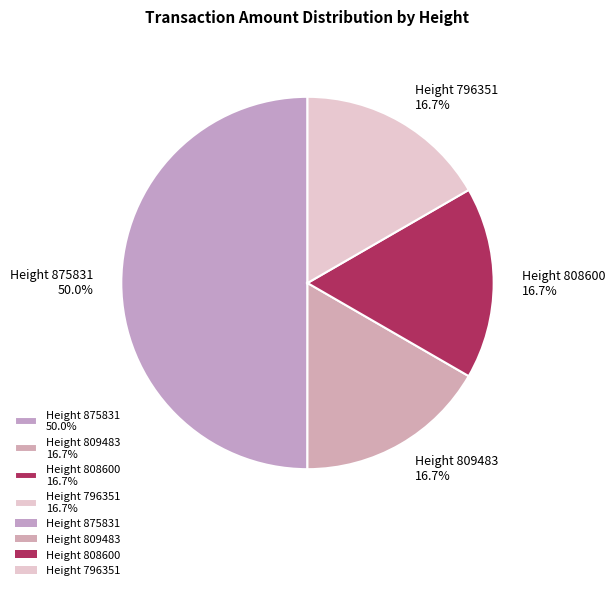

To the nearest percent, what is the average slice percentage?

25%